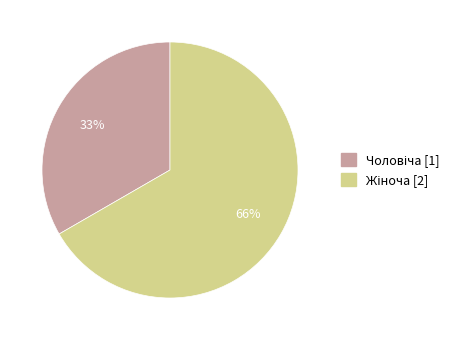

Rank the categories by value from highest to lowest.

Жіноча, Чоловіча